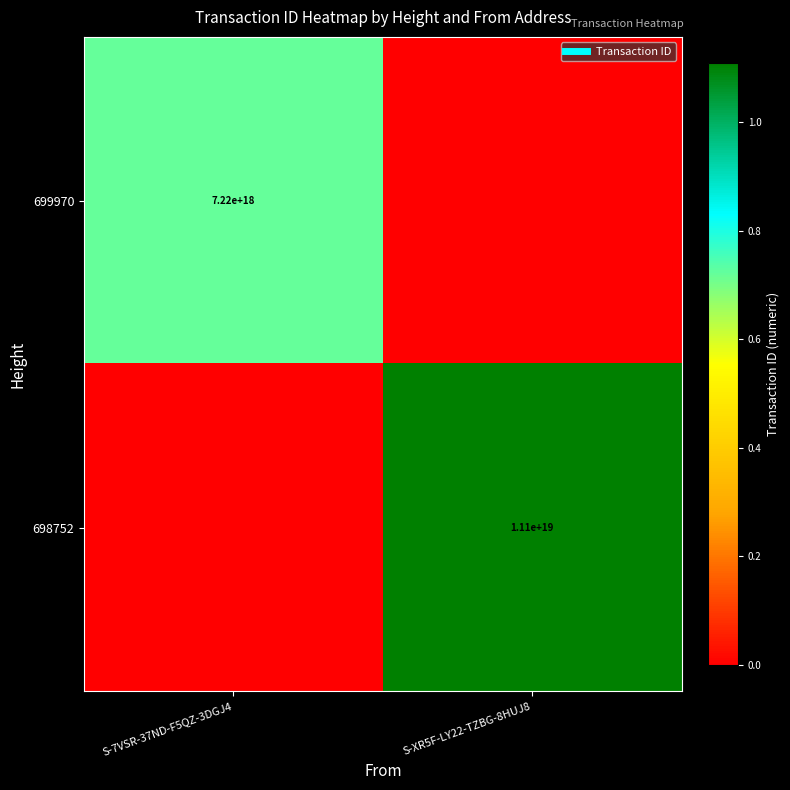

Which series has the largest total across all categories?

698752